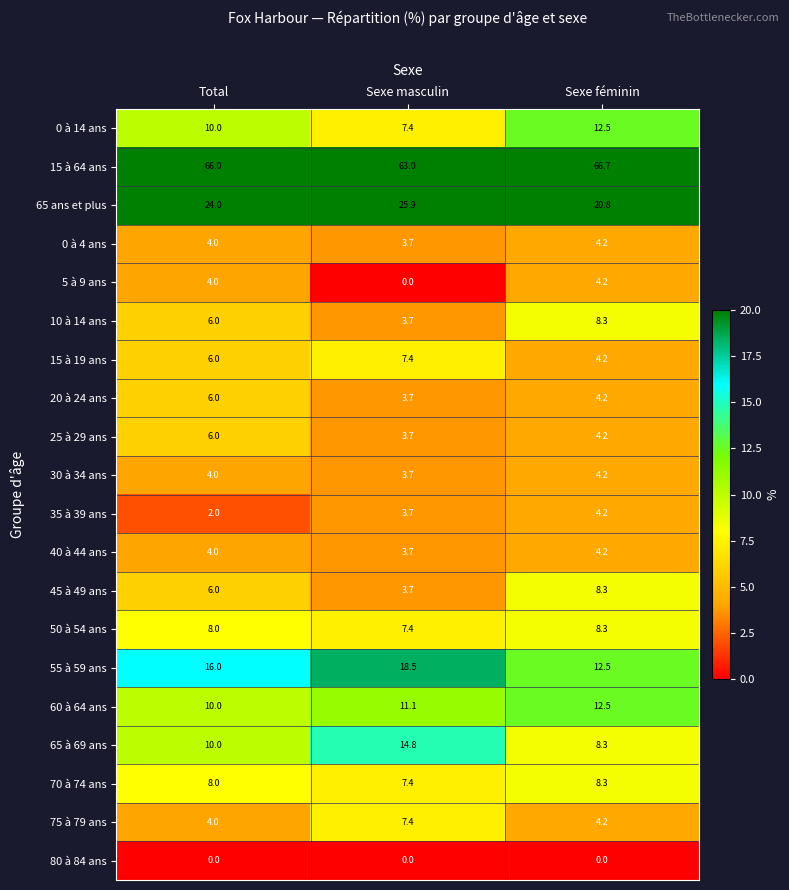

Count the number of categories in the chart.

3